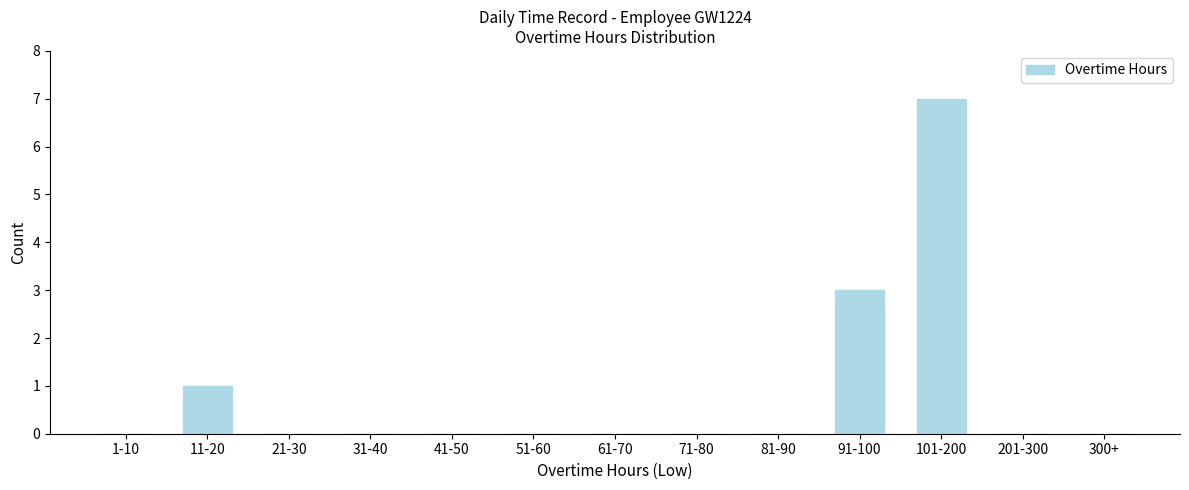

Reading left to right, transcribe all the data shown in this chart.

1-10=0	11-20=1	21-30=0	31-40=0	41-50=0	51-60=0	61-70=0	71-80=0	81-90=0	91-100=3	101-200=7	201-300=0	300+=0